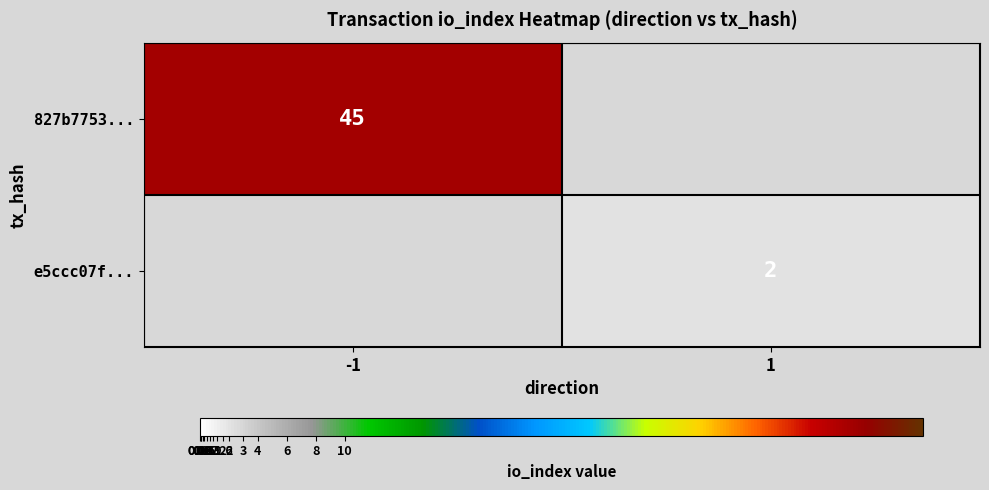

Is it true that e5ccc07f... equals 3 at 1?

False